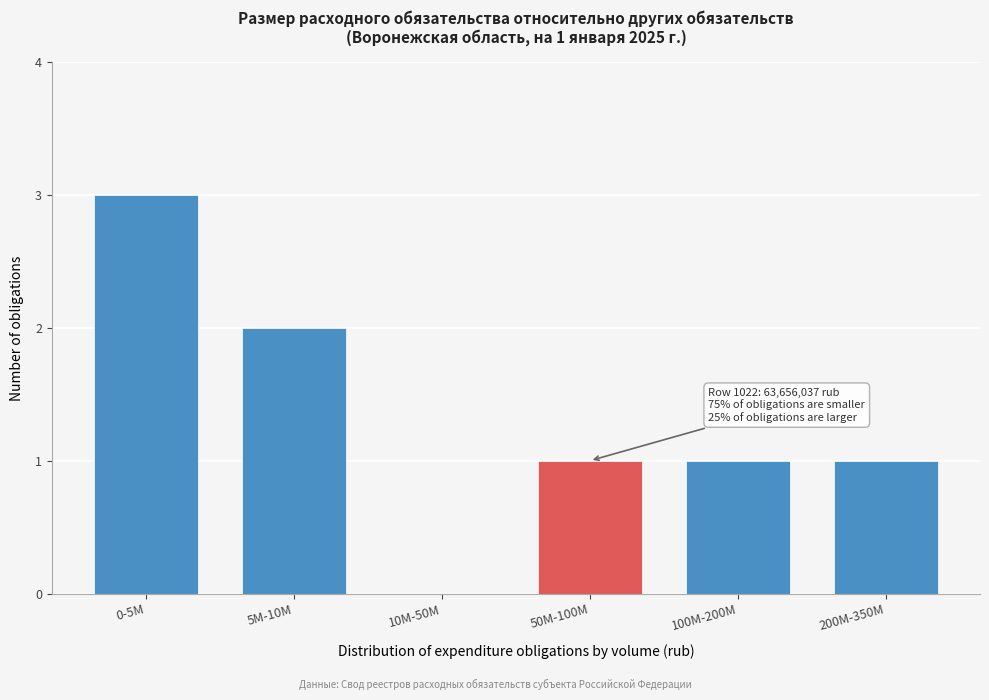

Reading left to right, extract all data points from this chart.

0-5M=3	5M-10M=2	10M-50M=0	50M-100M=1	100M-200M=1	200M-350M=1